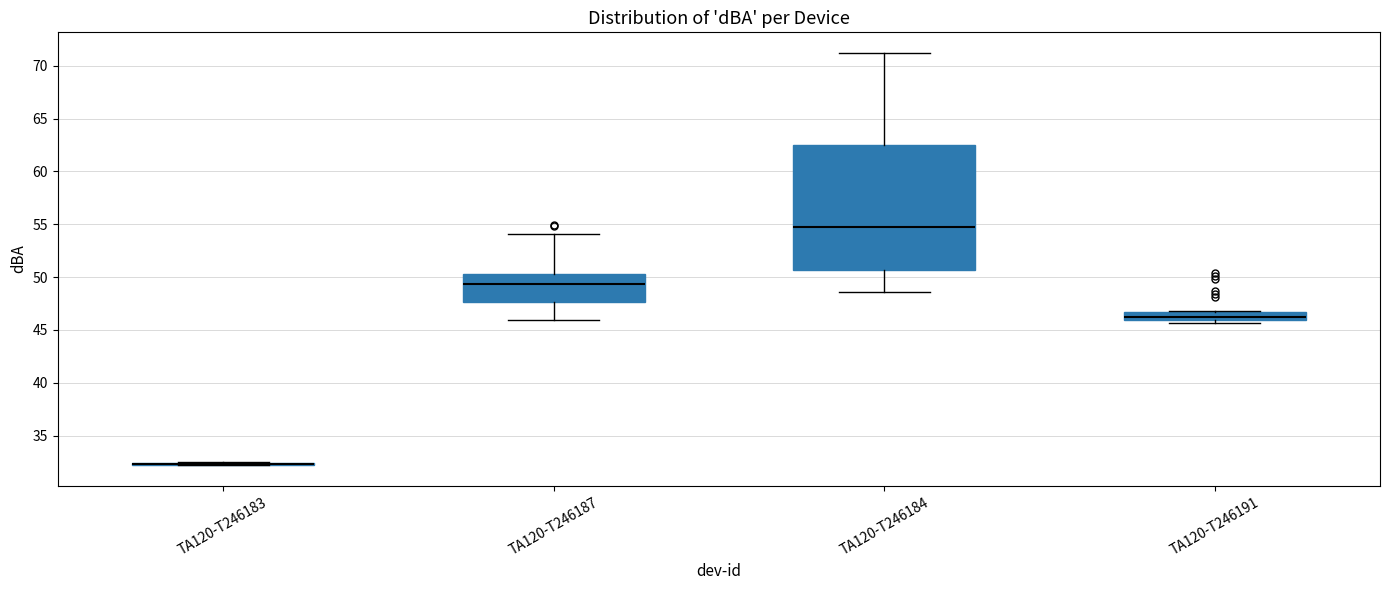

Reading left to right, transcribe this box plot: for each box, give where its median line is, the range the box spans, and where its two whiskers end, as read against the y-axis. The values are not printed on the chart, so give them approximately, as read against the axis.

TA120-T246183: box collapsed to a line at 32.5, whiskers 32.0 to 32.5
TA120-T246187: median 49.5, box 47.5 to 50.5, whiskers 46.0 to 54.0
TA120-T246184: median 54.5, box 50.5 to 62.5, whiskers 48.5 to 71.0
TA120-T246191: median 46.0 (inside the box), box 46.0 to 46.5, whiskers 45.5 to 47.0